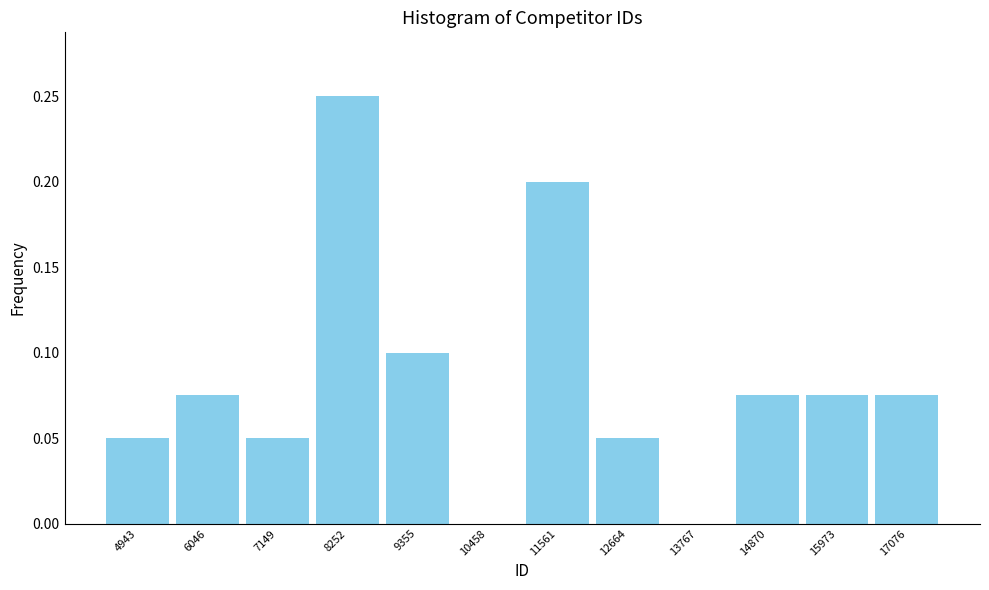

Reading left to right, list every bar in this chart as the range it spans on the x-axis followed by its height. Neither the bar edges nor the heights are printed on the chart, so give them approximately, as read against the axes.

4400 to 5400: 0.050
5400 to 6600: 0.075
6600 to 7800: 0.050
7800 to 8800: 0.250
8800 to 10000: 0.100
10000 to 11000: 0
11000 to 12200: 0.200
12200 to 13200: 0.050
13200 to 14400: 0
14400 to 15400: 0.075
15400 to 16600: 0.075
16600 to 17600: 0.075